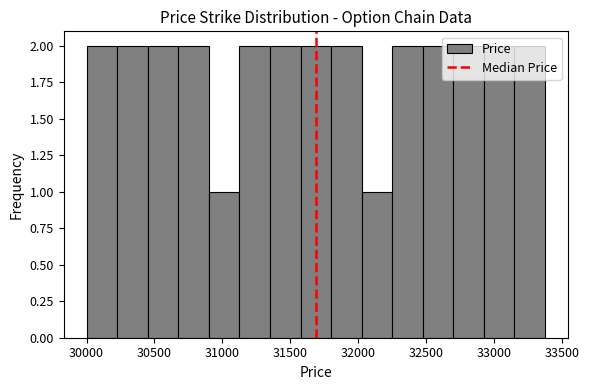

Reading left to right, transcribe this chart: for each bar, give the range it covers on the x-axis and its height. Neither the bar edges nor the heights are printed on the chart, so give them approximately, as read against the axes.

30000 to 30225: 2
30225 to 30450: 2
30450 to 30675: 2
30675 to 30900: 2
30900 to 31125: 1
31125 to 31350: 2
31350 to 31575: 2
31575 to 31800: 2
31800 to 32025: 2
32025 to 32250: 1
32250 to 32475: 2
32475 to 32700: 2
32700 to 32925: 2
32925 to 33150: 2
33150 to 33375: 2